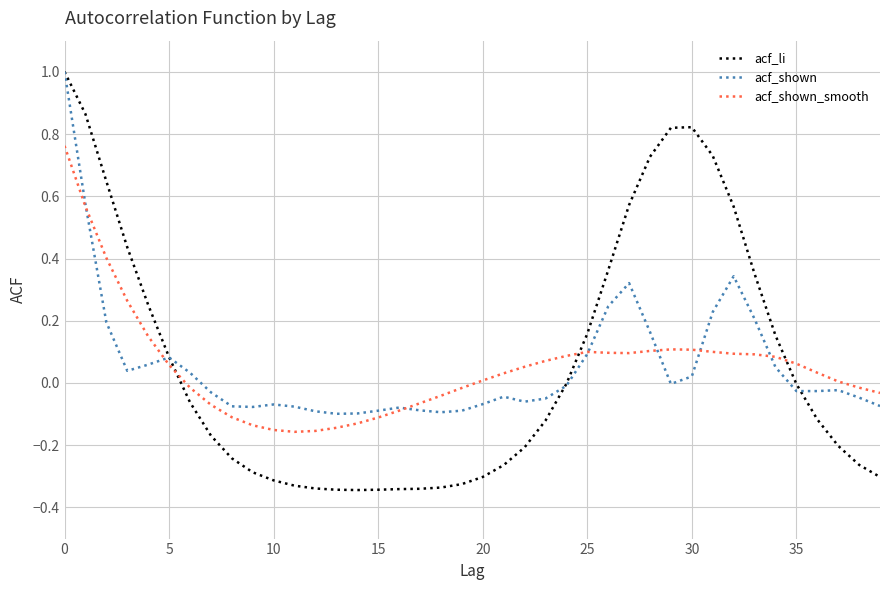

What is the greatest value displayed?

1.0